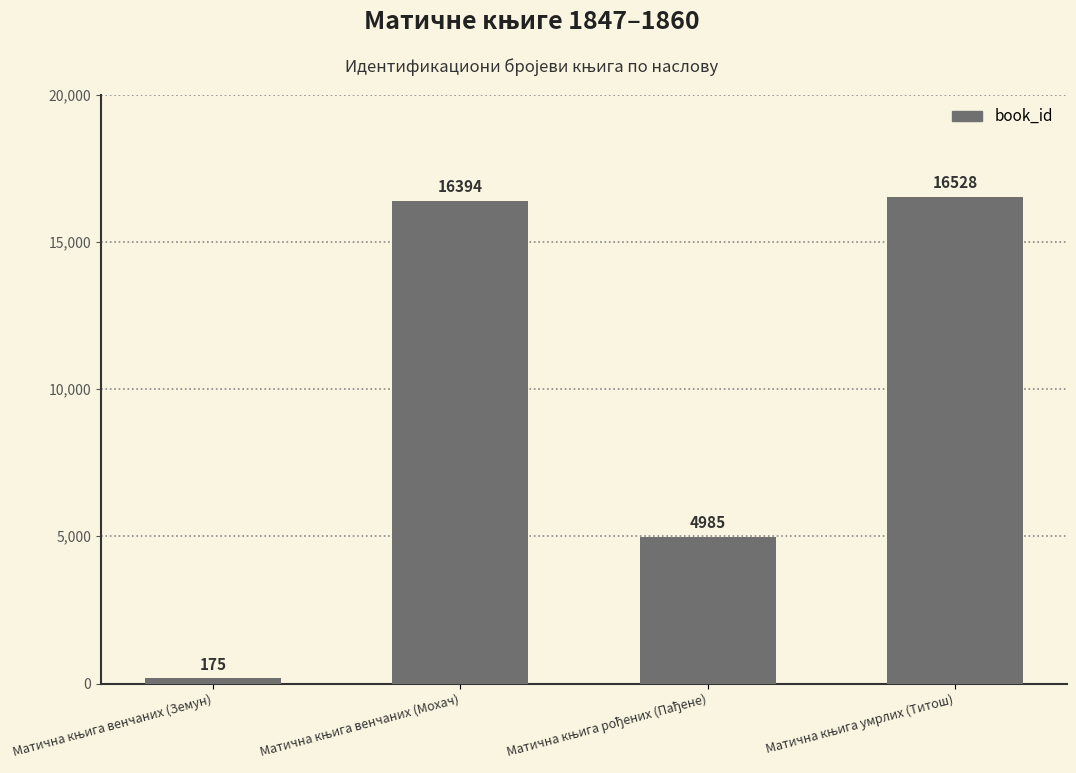

Reading left to right, list all the values displayed in this chart.

175	16394	4985	16528